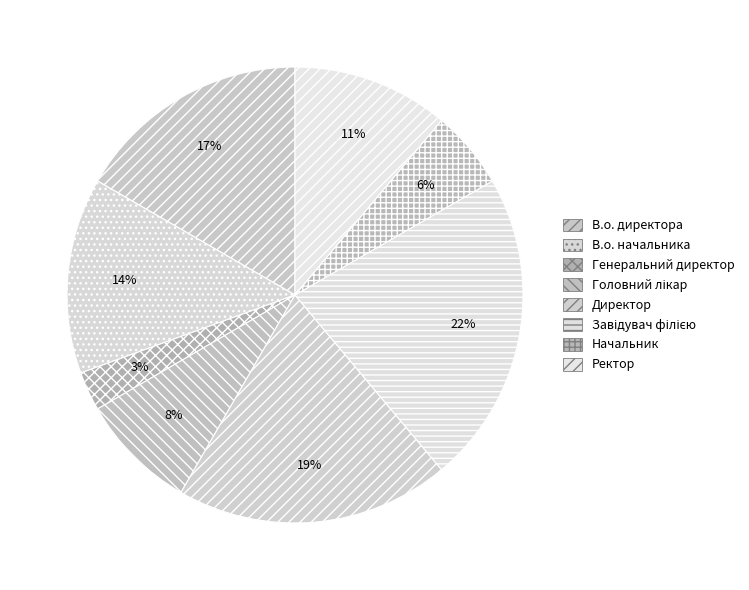

Does Завідувач філією represent more than half of the total?

No